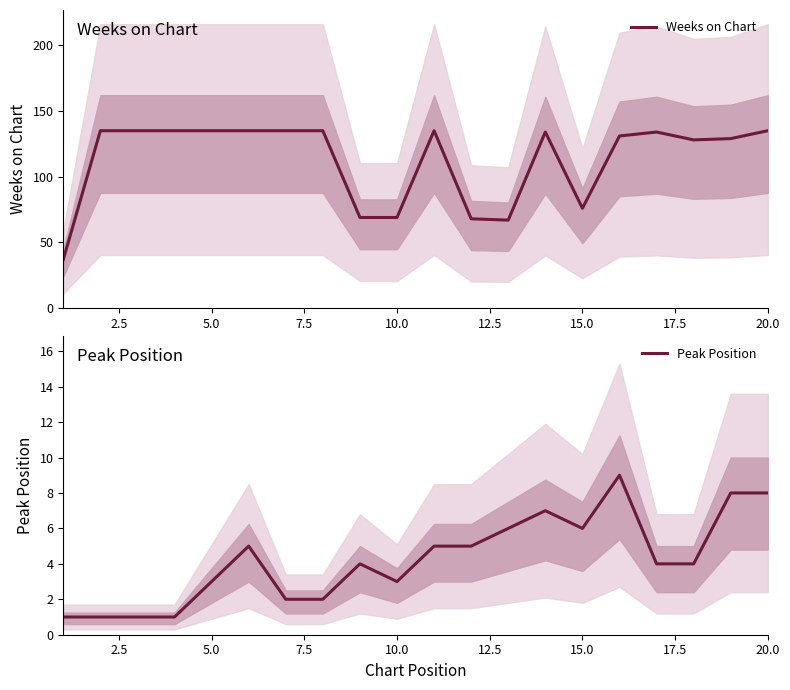

The Weeks on Chart series shows 117 at 10.0. True or false?

False